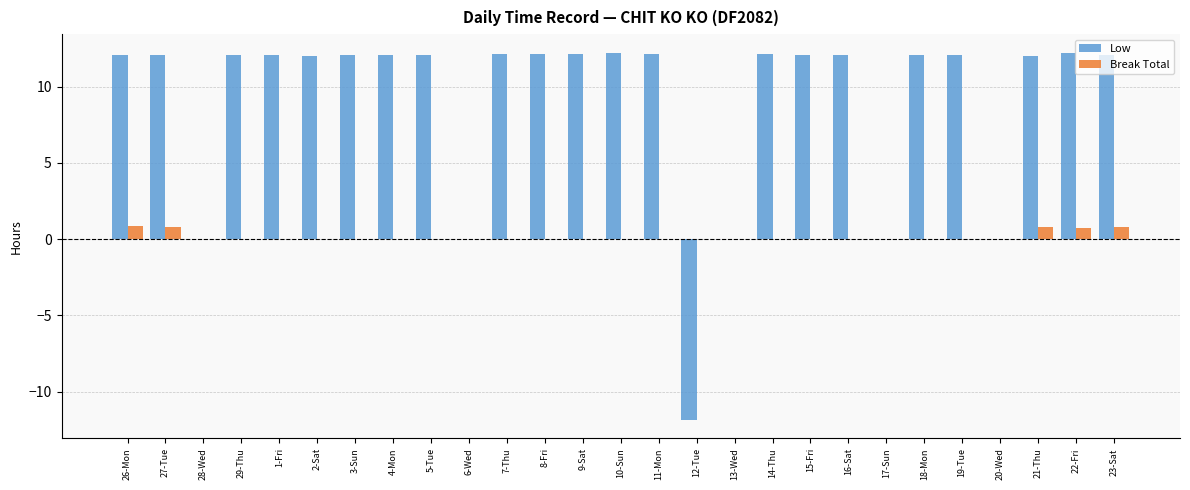

Is it true that Low equals 0.0 at 20-Wed?

True